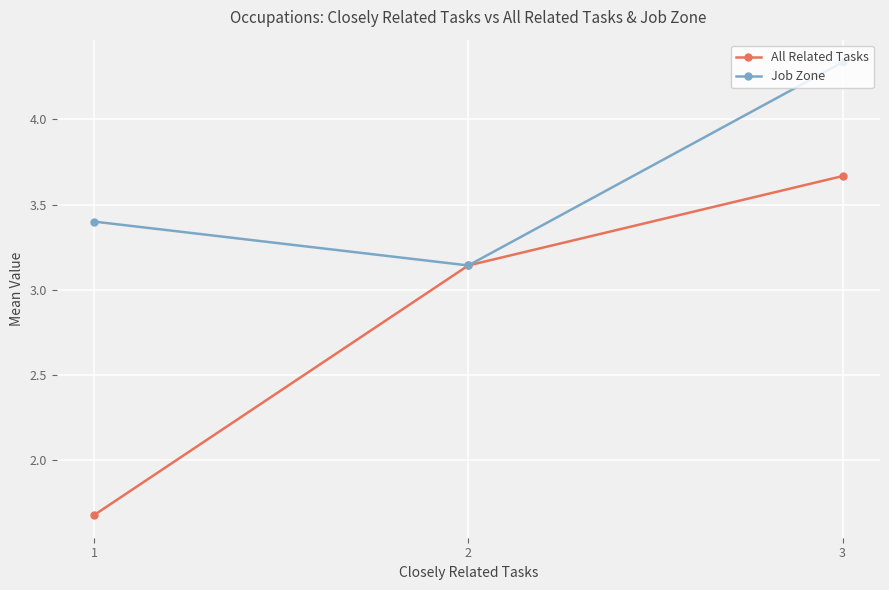

List the series in order of their overall mean, highest first.

Job Zone, All Related Tasks